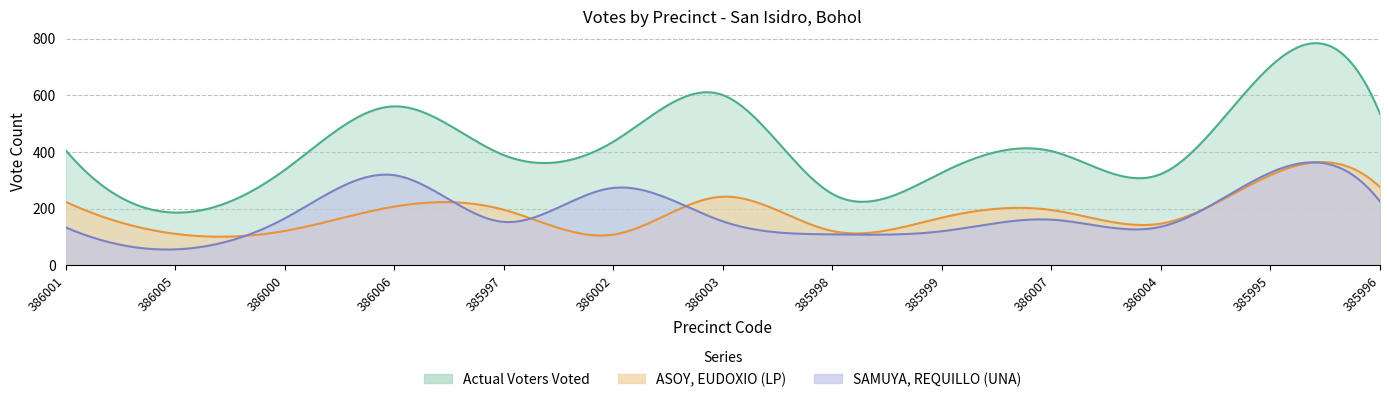

What position from the right is 386000?

11